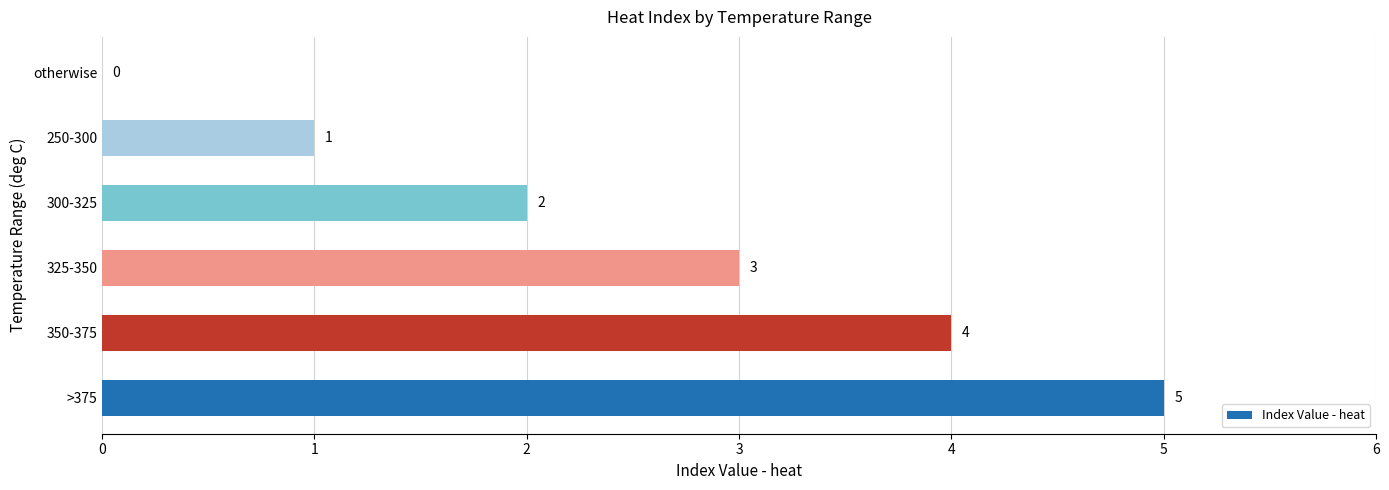

Between 300-325 and 325-350, which is larger?

325-350